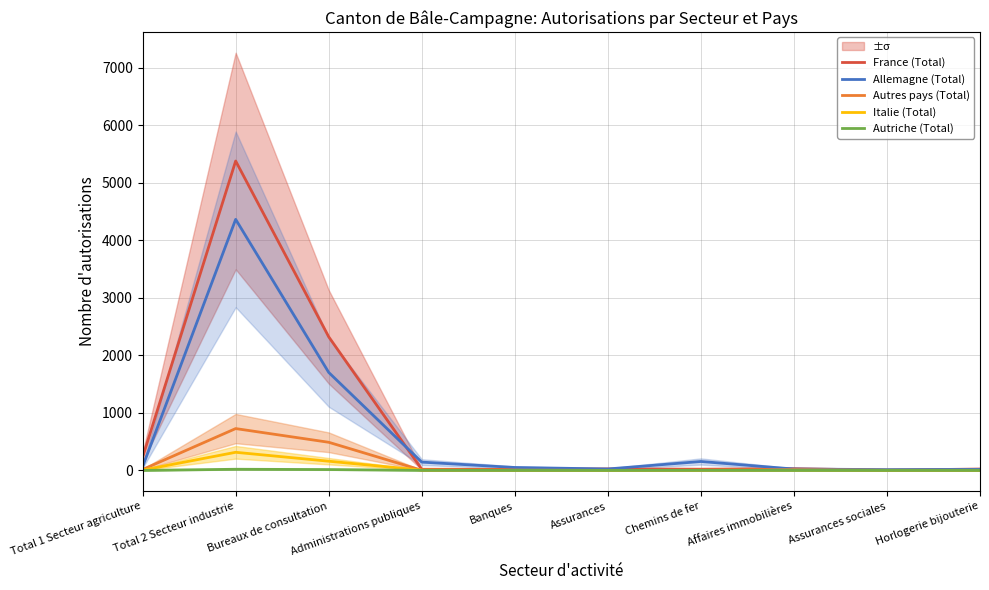

Rank the categories by Allemagne (Total) value from lowest to highest.

Assurances sociales, Horlogerie bijouterie, Affaires immobilières, Assurances, Banques, Total 1 Secteur agriculture, Administrations publiques, Chemins de fer, Bureaux de consultation, Total 2 Secteur industrie